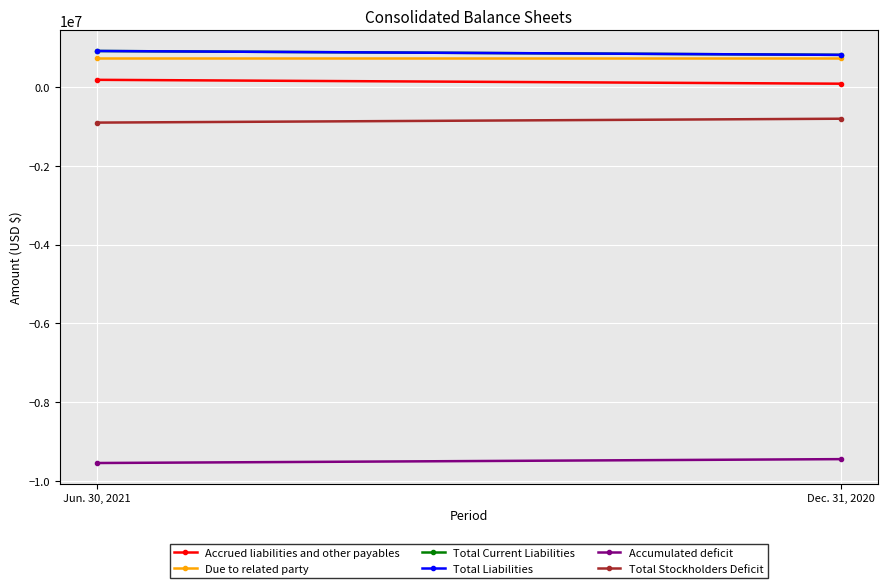

What is the difference between the highest and lowest values at Jun. 30, 2021?

10449019